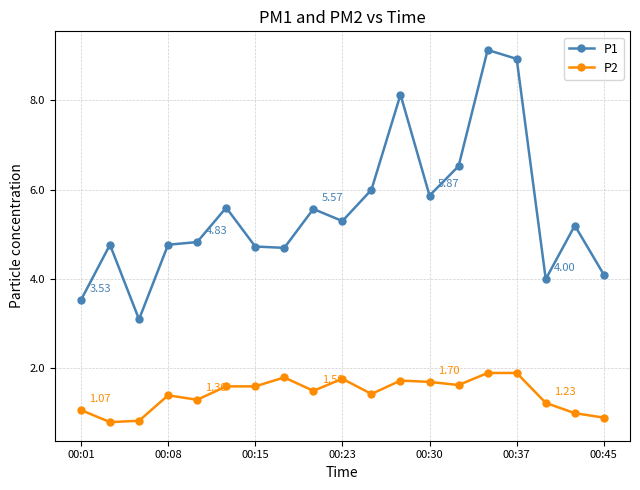

How many lines are shown in the chart?

2